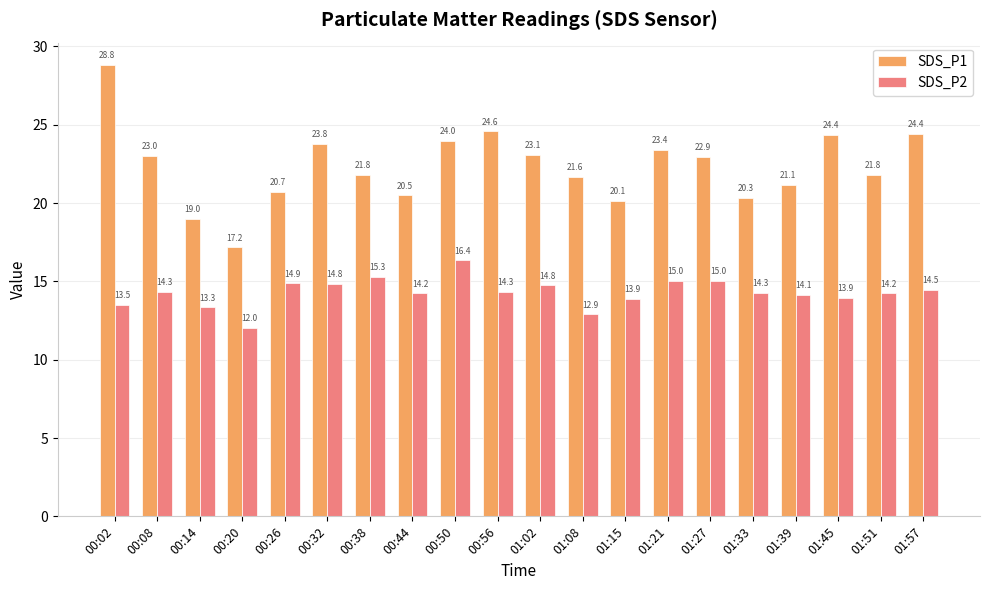

The value of SDS_P1 at 01:27 is 22.9. True or false?

True